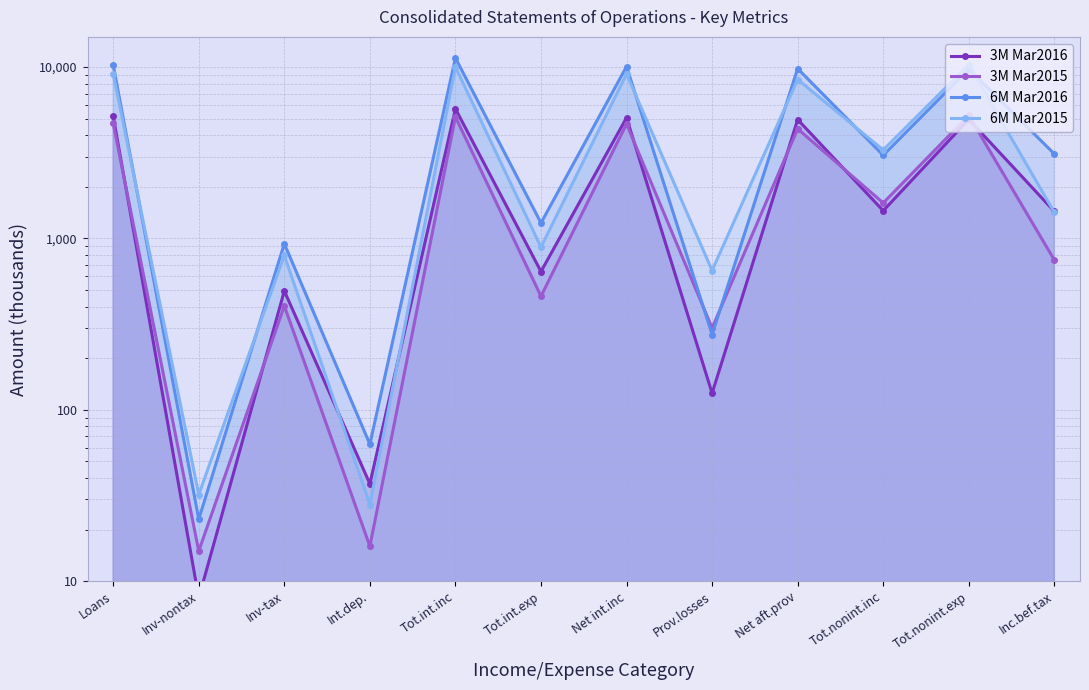

At which category does the chart reach its minimum across all series?

Inv-nontax